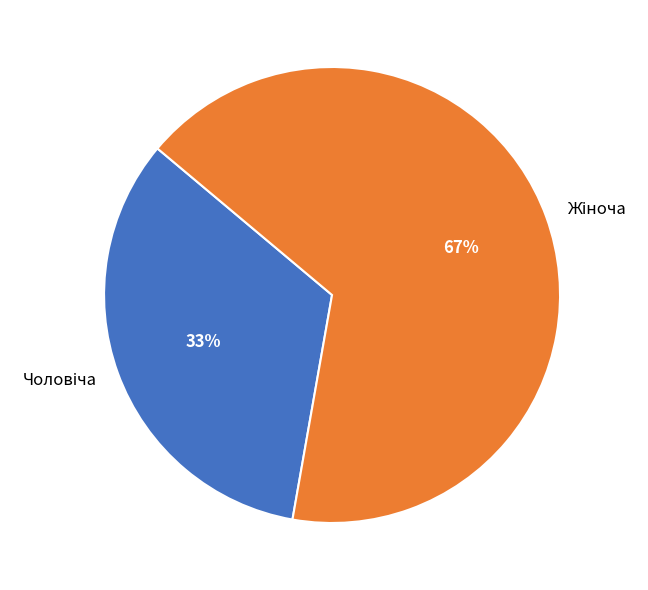

To the nearest percent, what is the average slice percentage?

50%